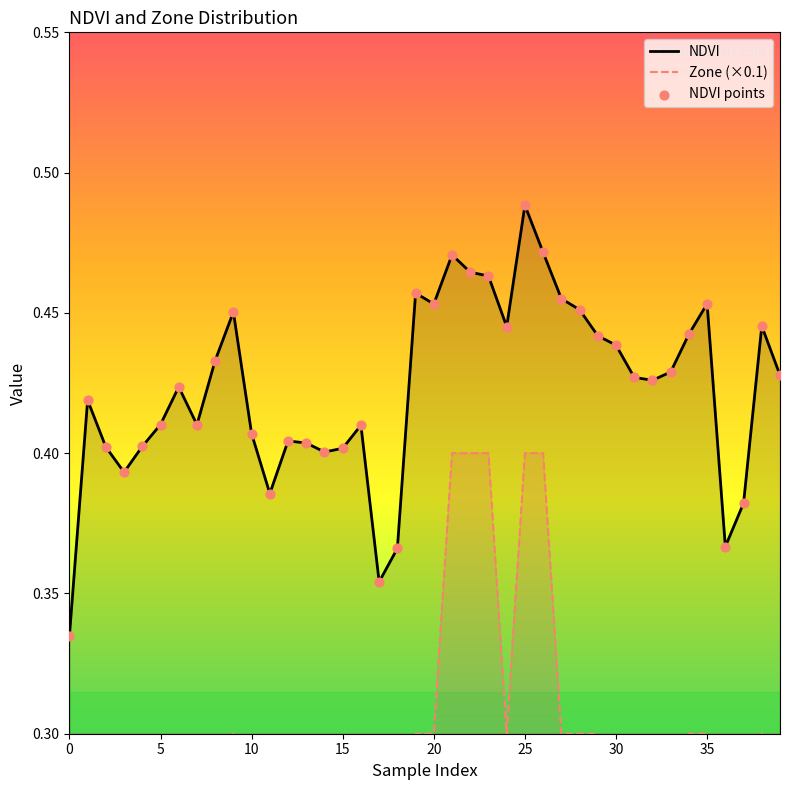

What are all the series names shown in the legend?

NDVI, Zone (×0.1), NDVI points